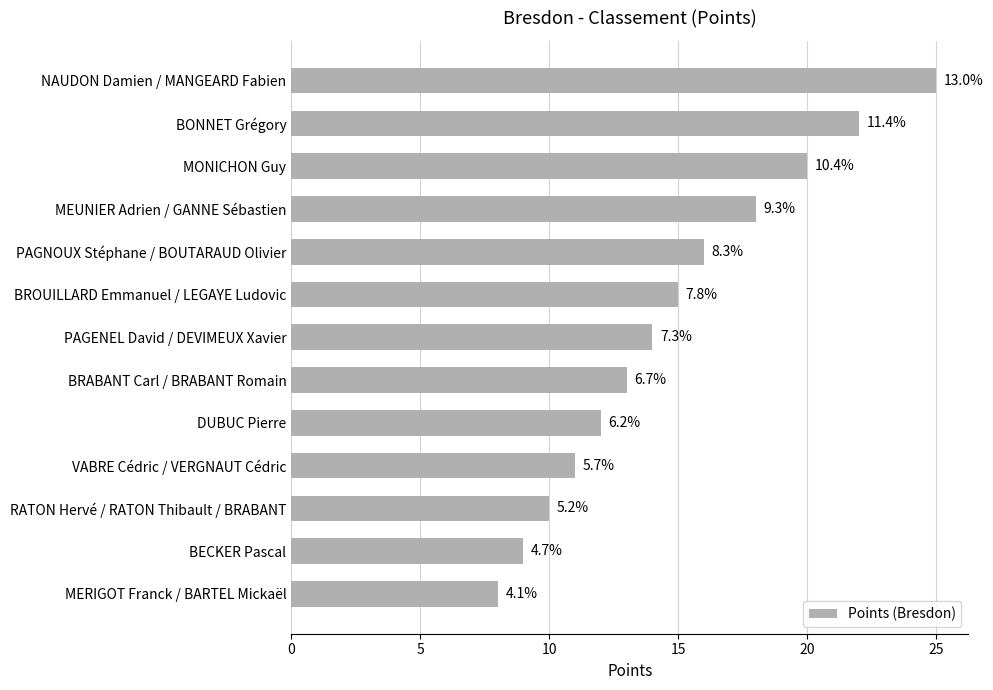

What is the smallest value displayed?

8